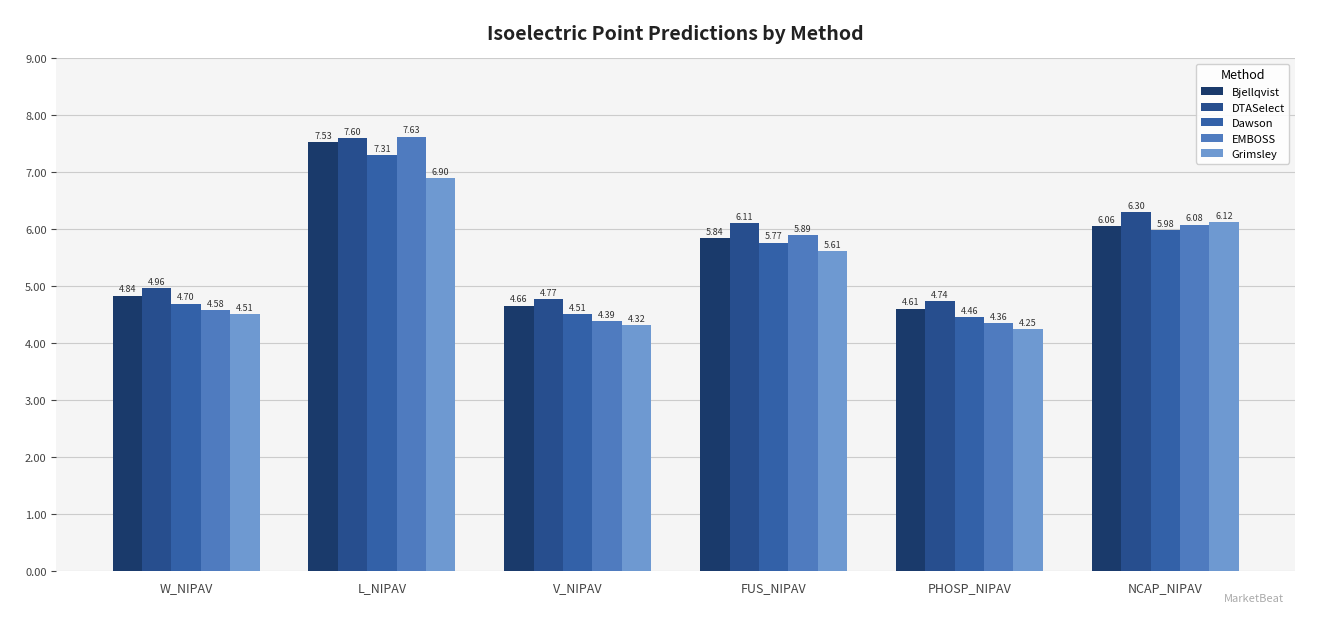

How many data points in Grimsley are less than 5?

3